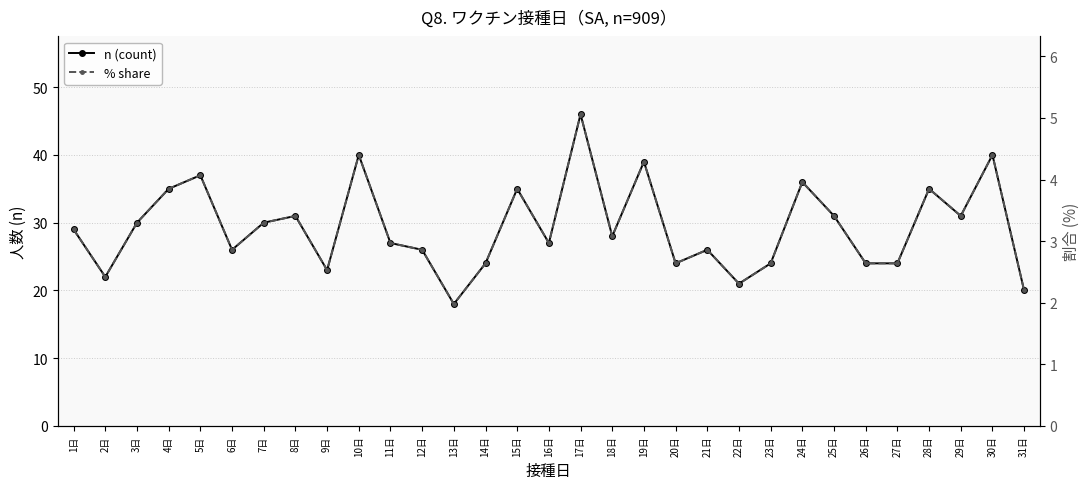

Reading right to left, extract all data points from this chart.

n (count): 31日=20.0	30日=40.0	29日=31.0	28日=35.0	27日=24.0	26日=24.0	25日=31.0	24日=36.0	23日=24.0	22日=21.0	21日=26.0	20日=24.0	19日=39.0	18日=28.0	17日=46.0	16日=27.0	15日=35.0	14日=24.0	13日=18.0	12日=26.0	11日=27.0	10日=40.0	9日=23.0	8日=31.0	7日=30.0	6日=26.0	5日=37.0	4日=35.0	3日=30.0	2日=22.0	1日=29.0
% share: 31日=2.2	30日=4.4	29日=3.4	28日=3.9	27日=2.6	26日=2.6	25日=3.4	24日=4.0	23日=2.6	22日=2.3	21日=2.9	20日=2.6	19日=4.3	18日=3.1	17日=5.1	16日=3.0	15日=3.9	14日=2.6	13日=2.0	12日=2.9	11日=3.0	10日=4.4	9日=2.5	8日=3.4	7日=3.3	6日=2.9	5日=4.1	4日=3.9	3日=3.3	2日=2.4	1日=3.2